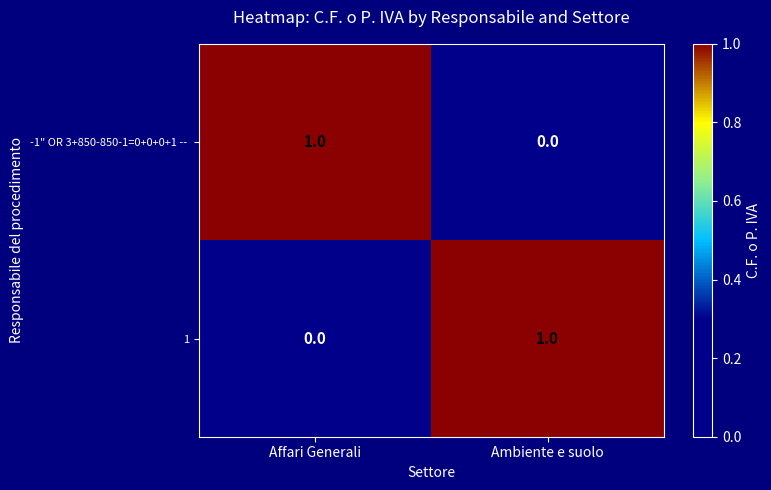

The value of 1 at Ambiente e suolo is 1. True or false?

True